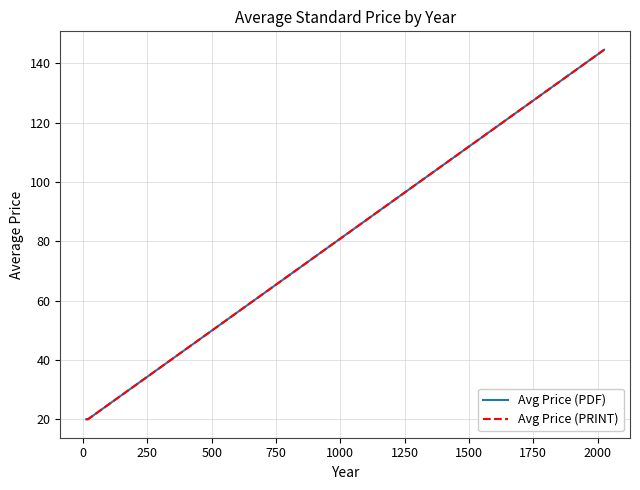

Reading right to left, transcribe all the data shown in this chart.

Avg Price (PDF): 144.5	20.0	20.0	20.0	20.0
Avg Price (PRINT): 144.5	20.0	20.0	20.0	20.0